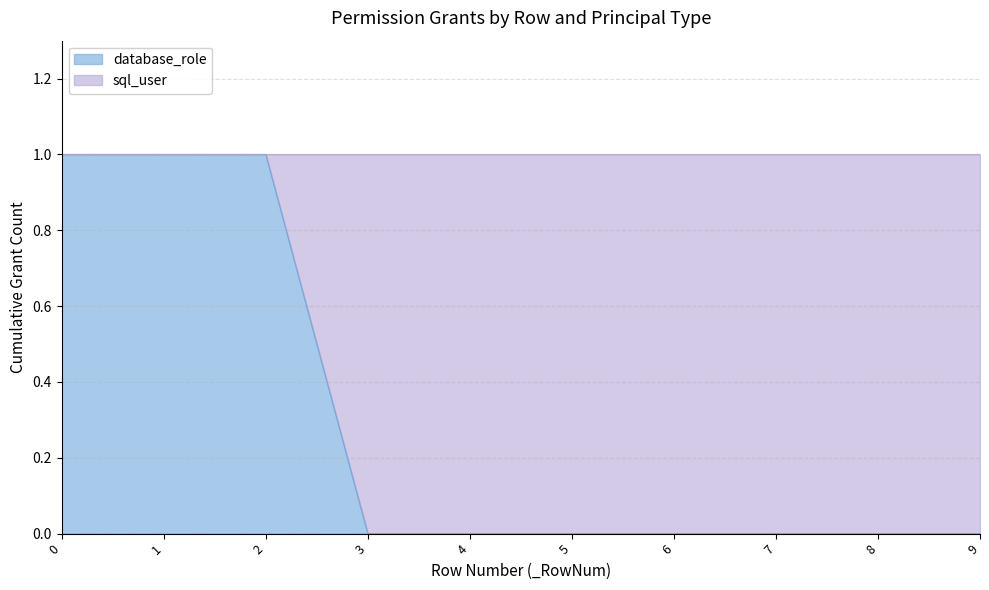

Which category has the lowest value across all series?

3